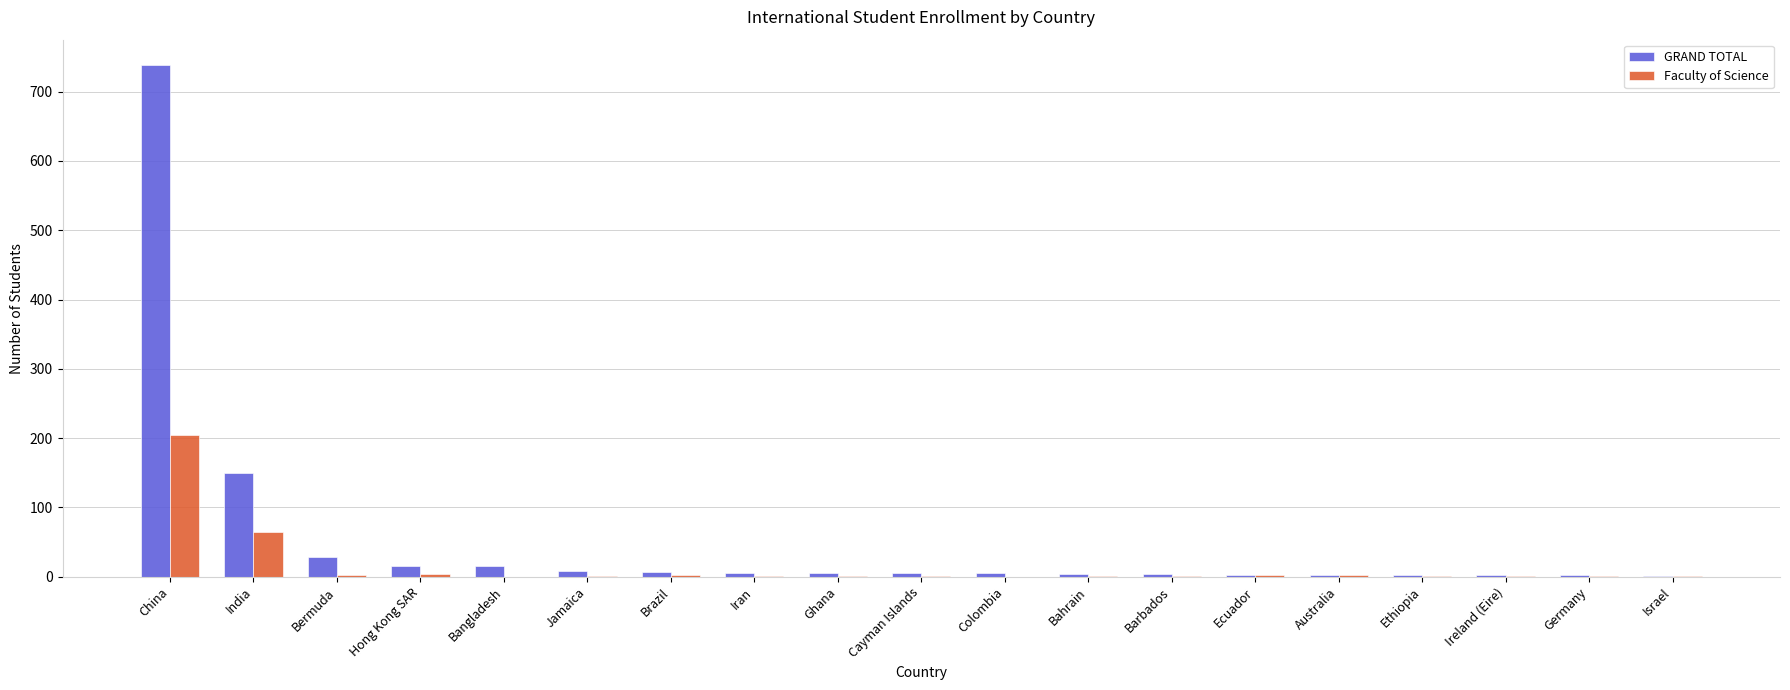

At which label is Faculty of Science closest to 102?

India